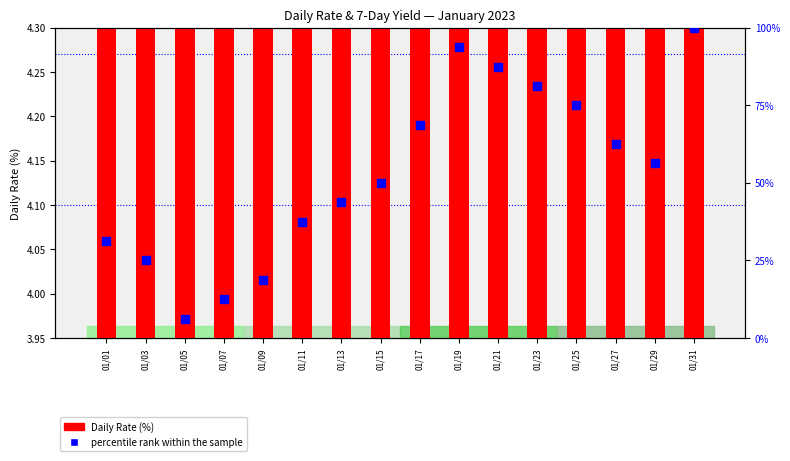

Which series has the widest spread of Y values?

percentile rank within the sample